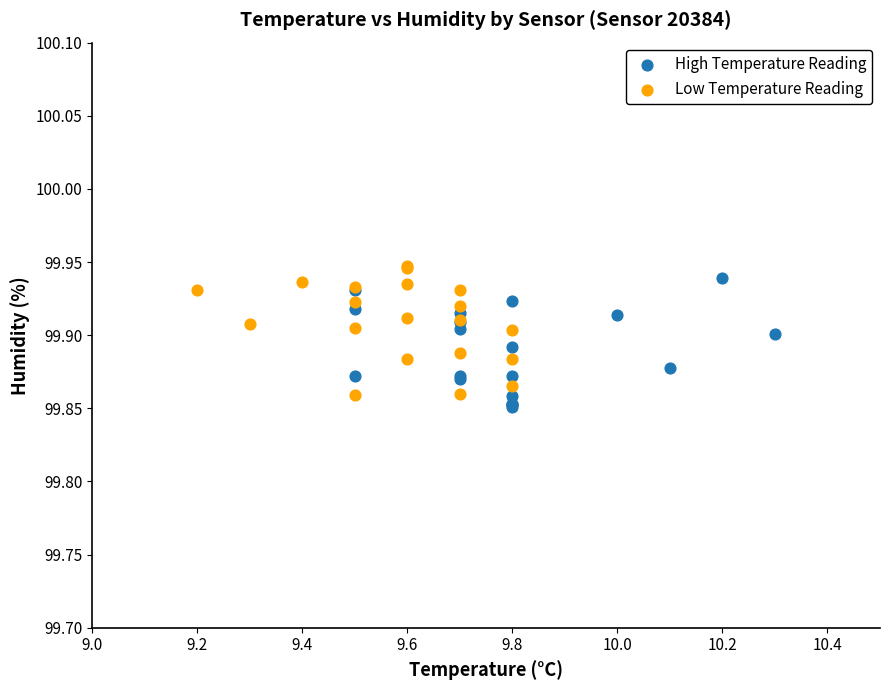

What are all the series names shown in the legend?

High Temperature Reading, Low Temperature Reading